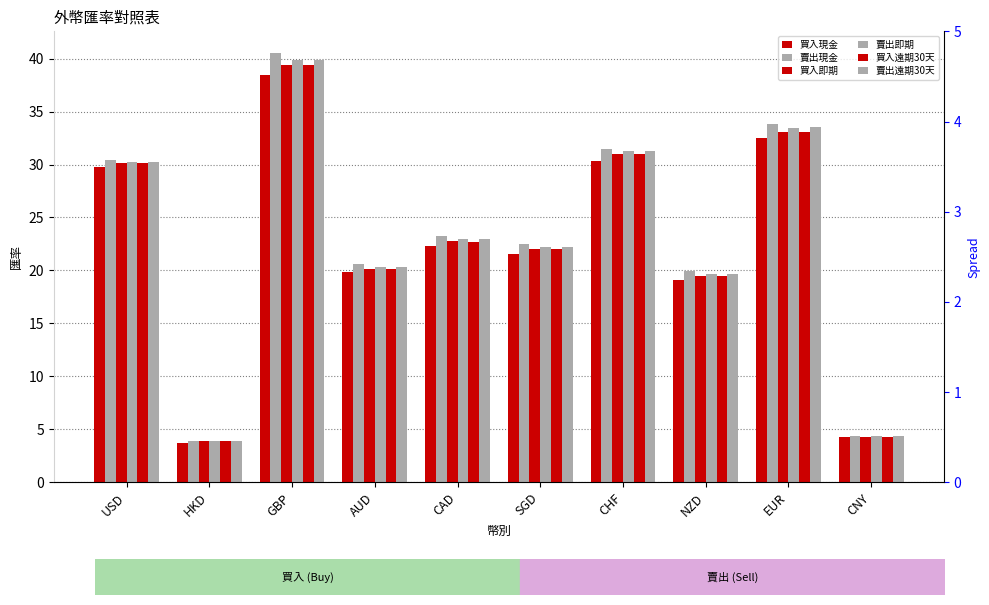

What is the spread (max minus min) of values at EUR?

1.3